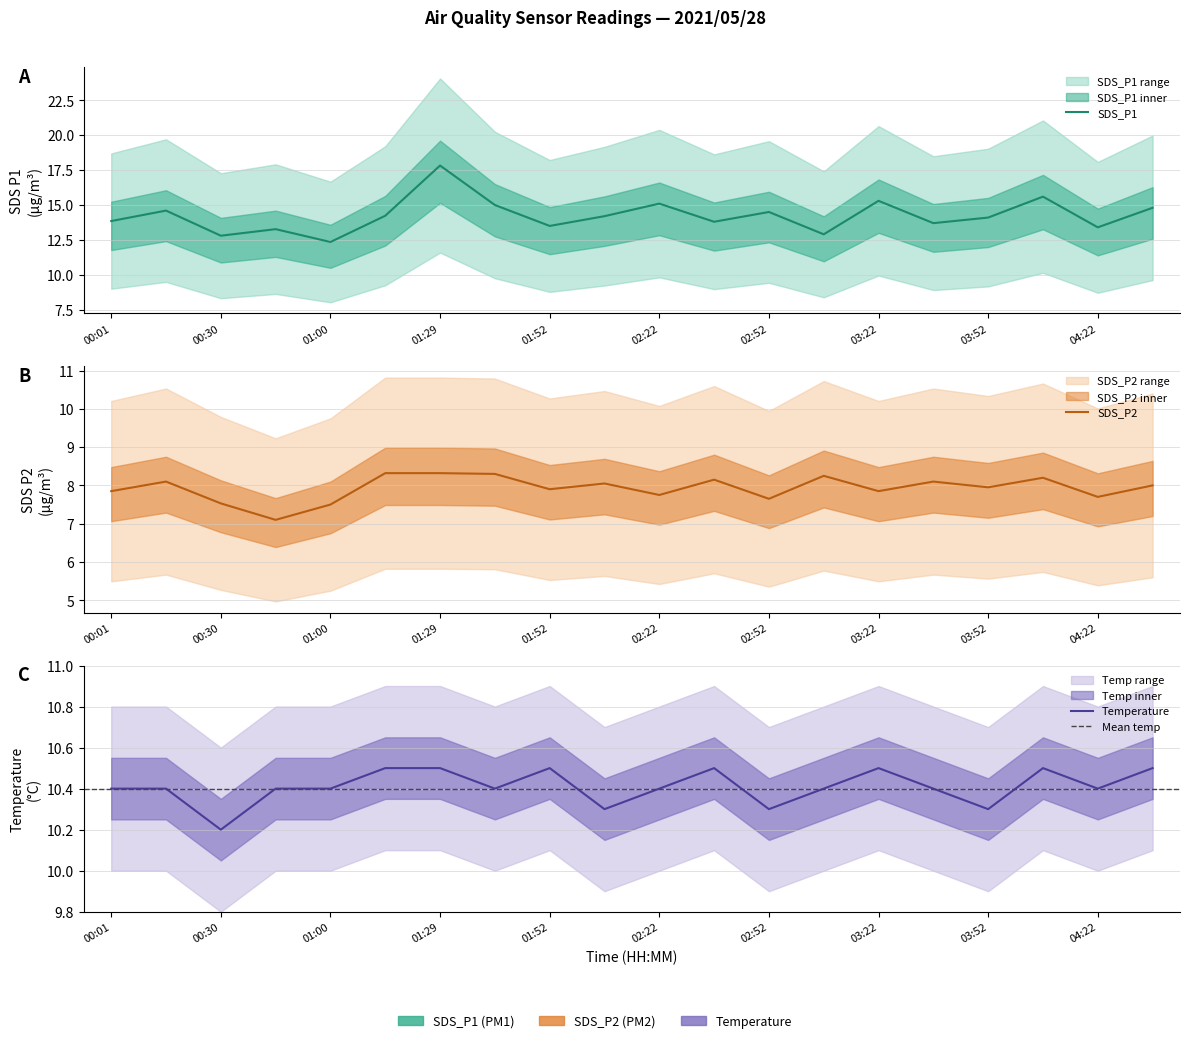

Between 03:22 and 00:16, which is larger?

03:22